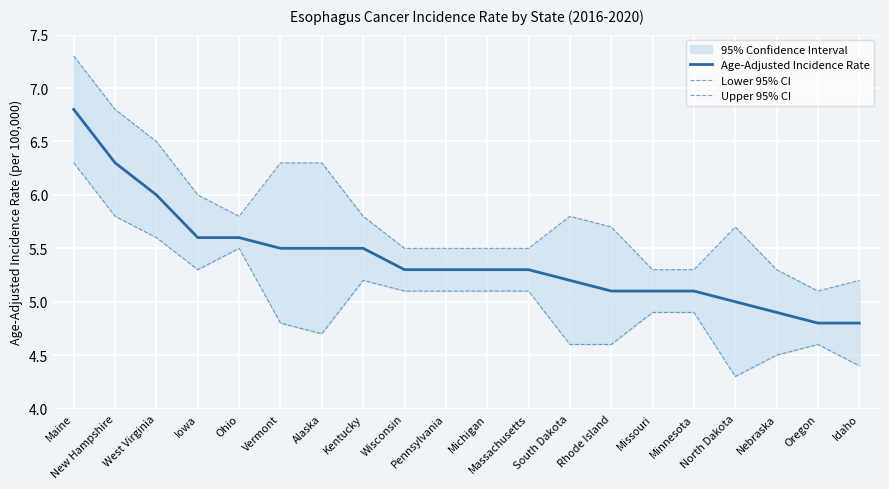

Is it true that Upper 95% CI equals 2.8 at Pennsylvania?

False